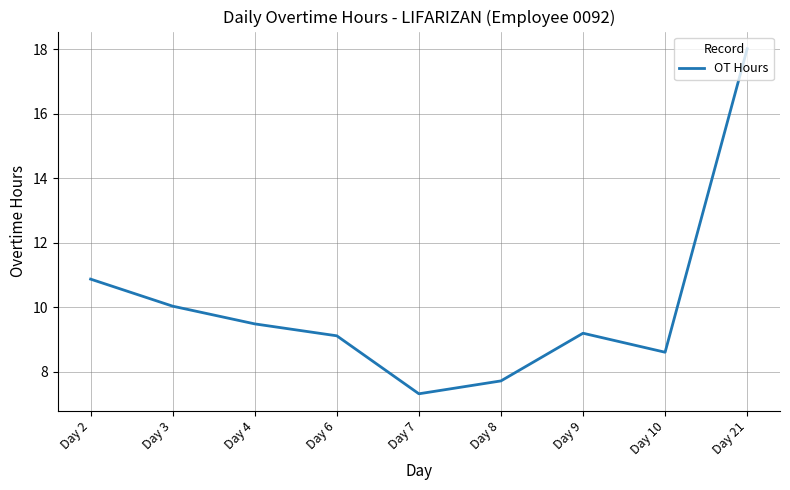

Between Day 7 and Day 6, which is larger?

Day 6